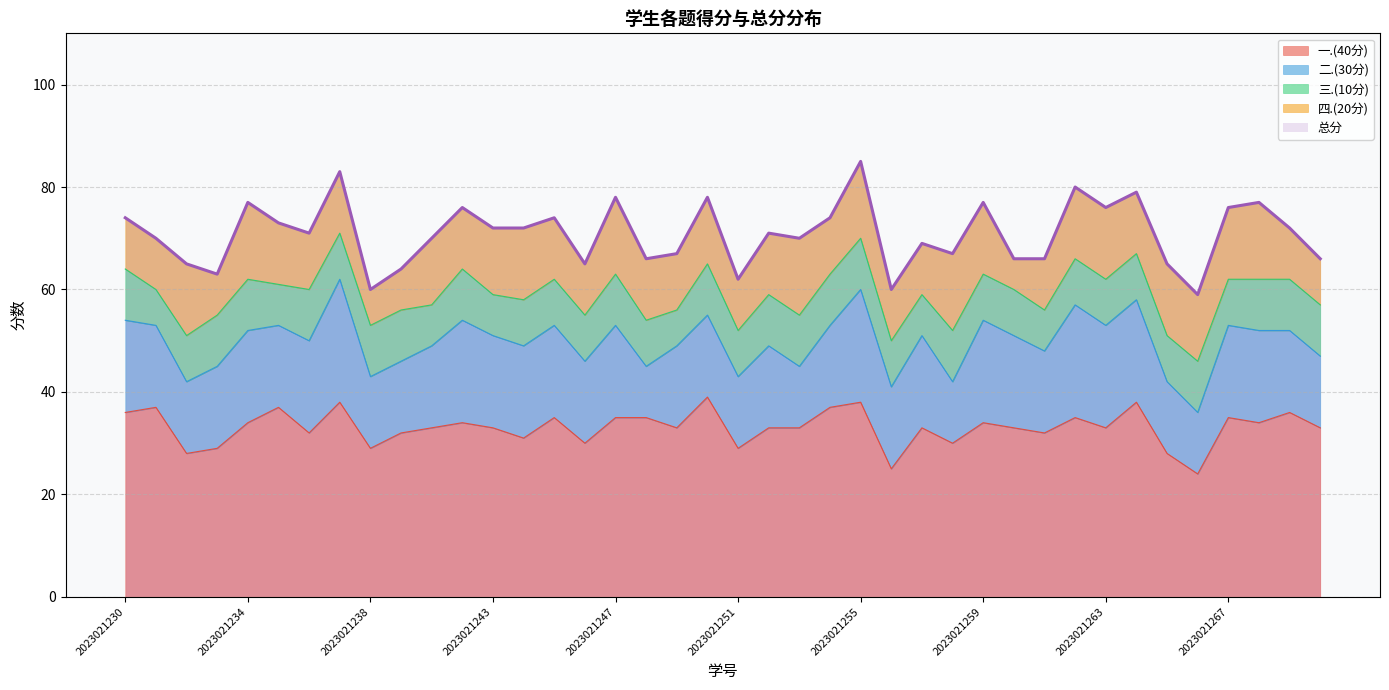

What is the difference between the maximum and minimum values in the 总分 series?

26